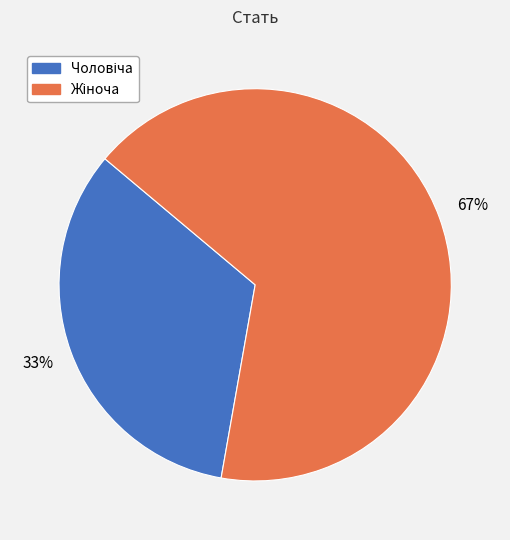

Does any single category account for the majority?

Yes